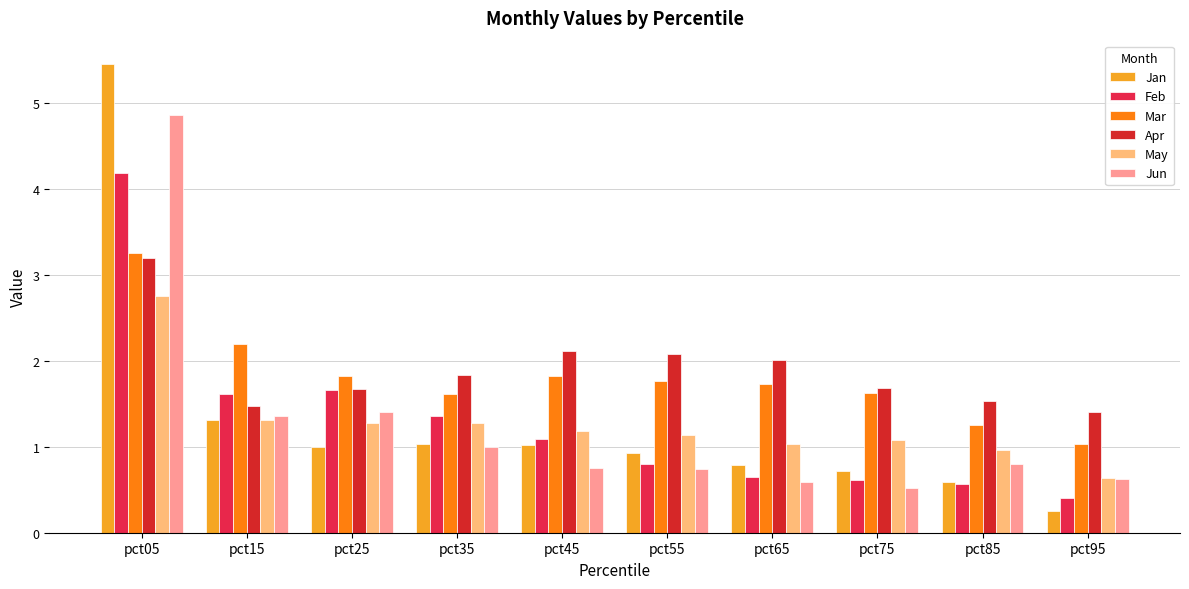

How many series are shown in this chart?

6